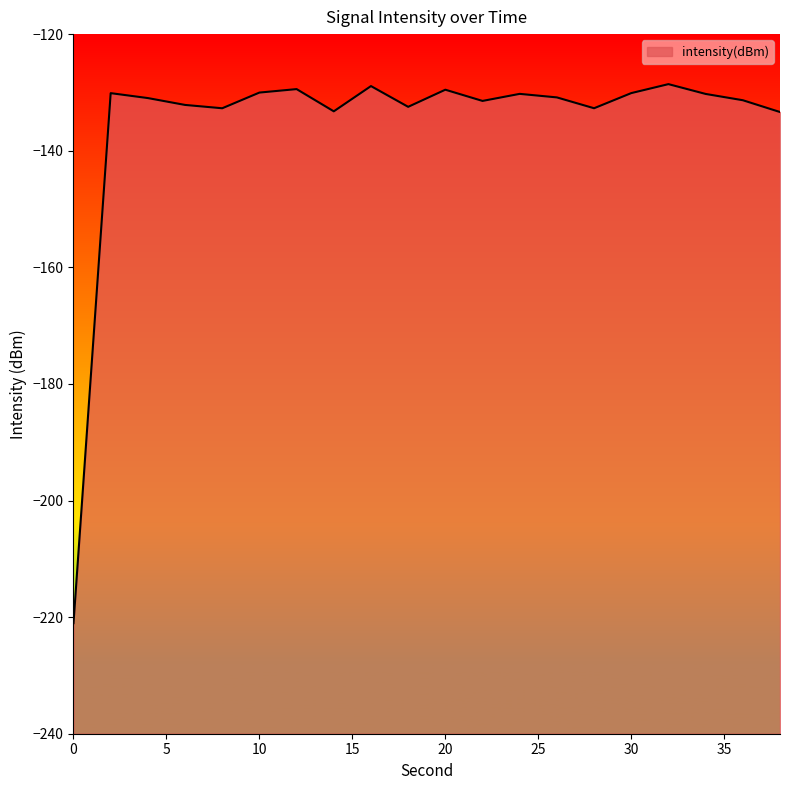

Reading left to right, extract all data points from this chart.

0=-221.0	2=-130.1	4=-131.0	6=-132.1	8=-132.7	10=-130.0	12=-129.4	14=-133.2	16=-128.9	18=-132.5	20=-129.5	22=-131.5	24=-130.2	26=-130.9	28=-132.7	30=-130.1	32=-128.6	34=-130.3	36=-131.3	38=-133.4